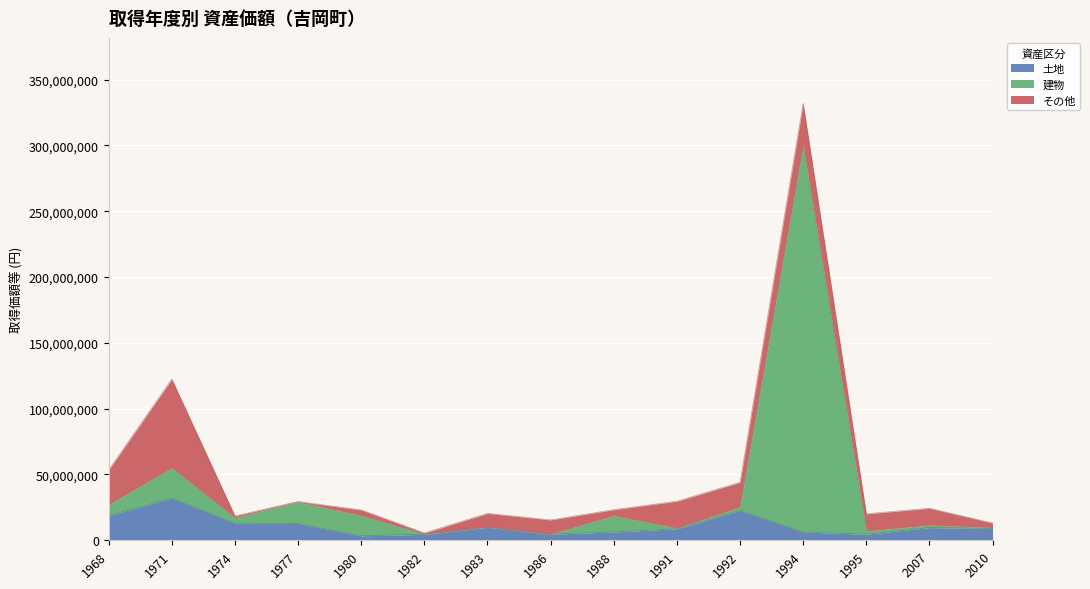

The value of 土地 at 1974 is 12950000. True or false?

True